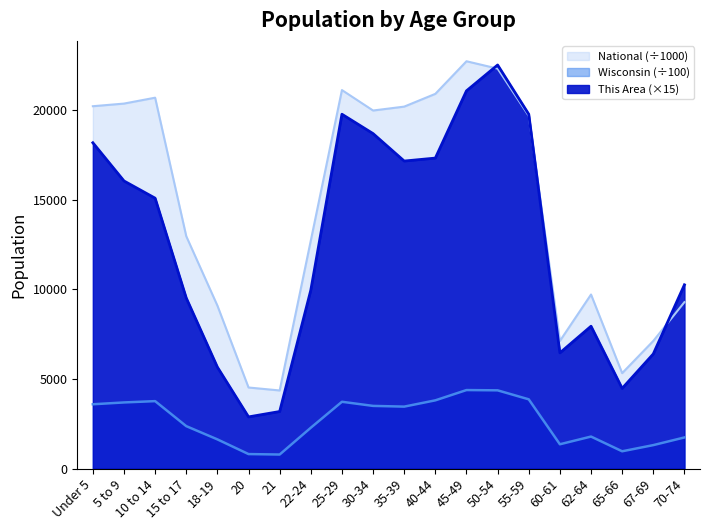

Reading right to left, extract all data points from this chart.

This Area: 70-74=10245.0	67-69=6390.0	65-66=4470.0	62-64=7935.0	60-61=6450.0	55-59=19755.0	50-54=22500.0	45-49=21060.0	40-44=17310.0	35-39=17145.0	30-34=18675.0	25-29=19755.0	22-24=9945.0	21=3180.0	20=2880.0	18-19=5655.0	15 to 17=9510.0	10 to 14=15075.0	5 to 9=16035.0	Under 5=18165.0
Wisconsin: 70-74=1734.7	67-69=1307.1	65-66=963.2	62-64=1783.9	60-61=1354.4	55-59=3859.9	50-54=4361.3	45-49=4376.3	40-44=3803.4	35-39=3453.3	30-34=3493.5	25-29=3723.5	22-24=2275.7	21=782.2	20=807.6	18-19=1627.0	15 to 17=2365.1	10 to 14=3759.3	5 to 9=3686.2	Under 5=3584.4
National: 70-74=9278.2	67-69=7115.4	65-66=5319.9	62-64=9704.2	60-61=7113.7	55-59=19664.8	50-54=22298.1	45-49=22708.6	40-44=20891.0	35-39=20179.6	30-34=19962.1	25-29=21101.8	22-24=12712.6	21=4354.3	20=4519.1	18-19=9086.1	15 to 17=12954.3	10 to 14=20677.2	5 to 9=20348.7	Under 5=20201.4